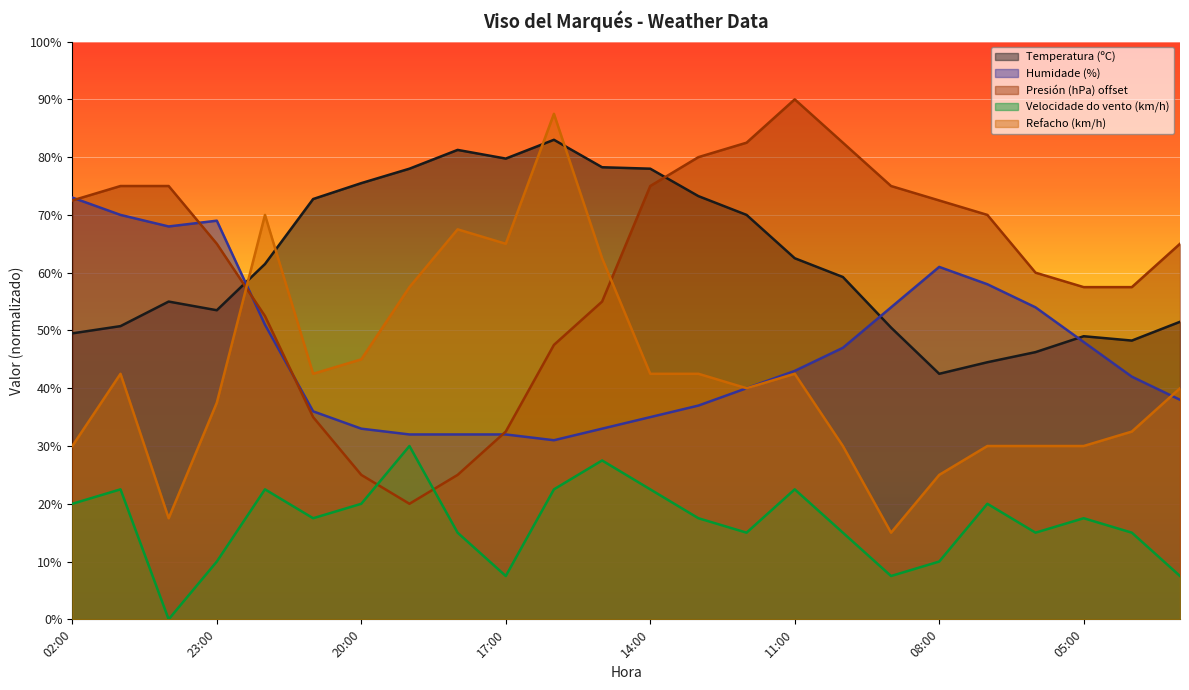

How many values in the Humidade (%) series are below 43?

12